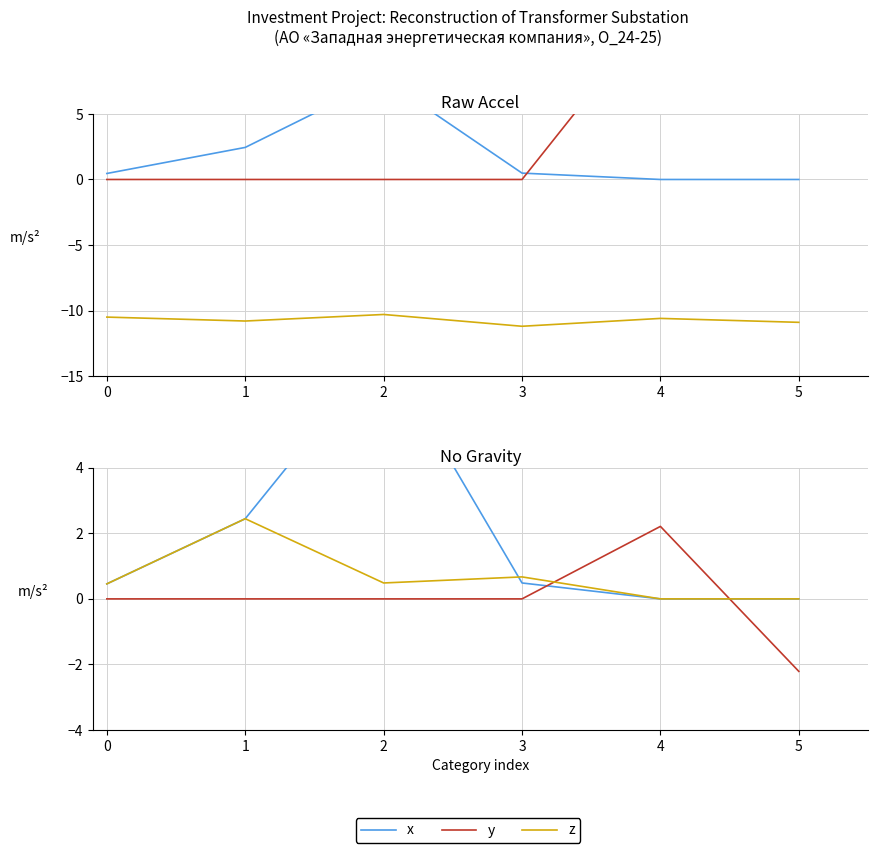

True or false: z has a value of 0.9 at 4.

False